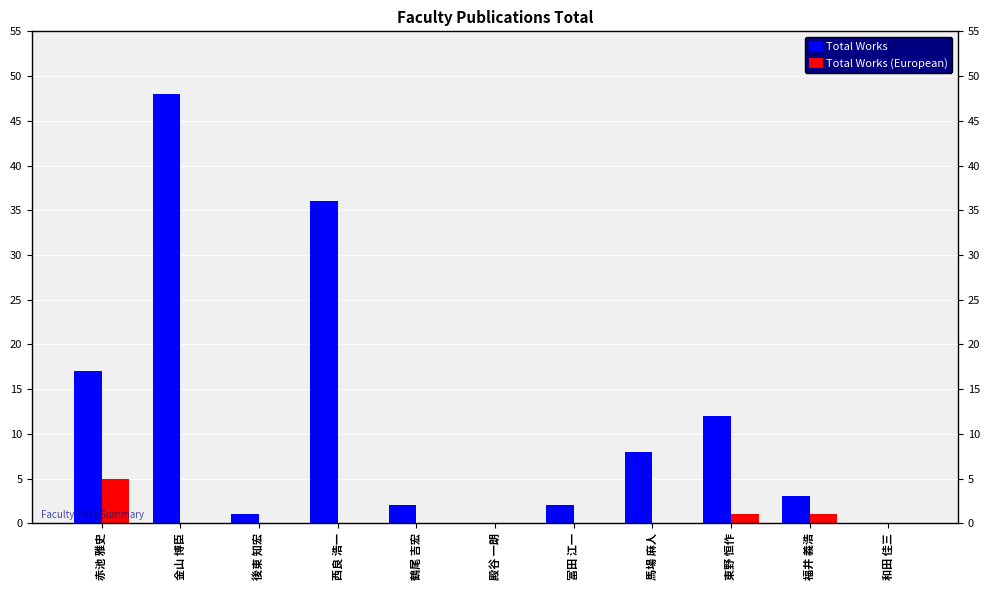

What is the sum of the Total Works values at 冨田 江一 and 馬場 麻人?

10